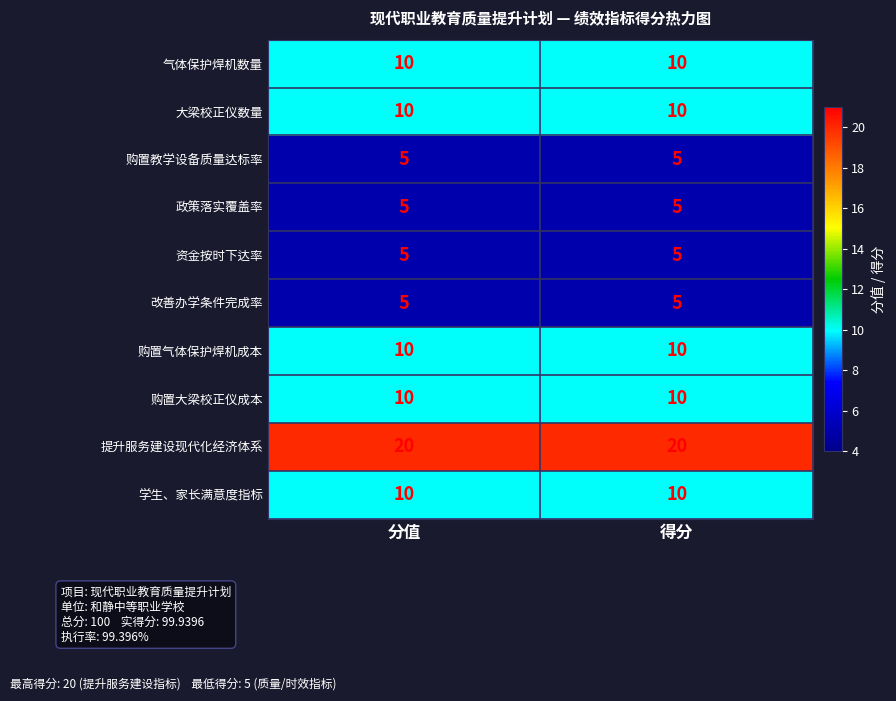

What is the minimum value shown in the chart?

5